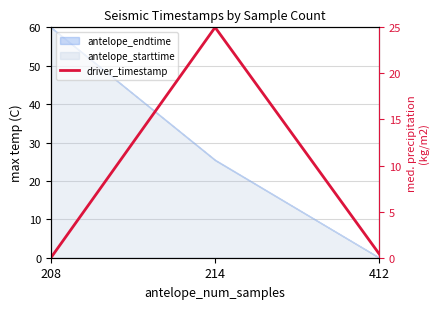

How many data points does each series have?

3